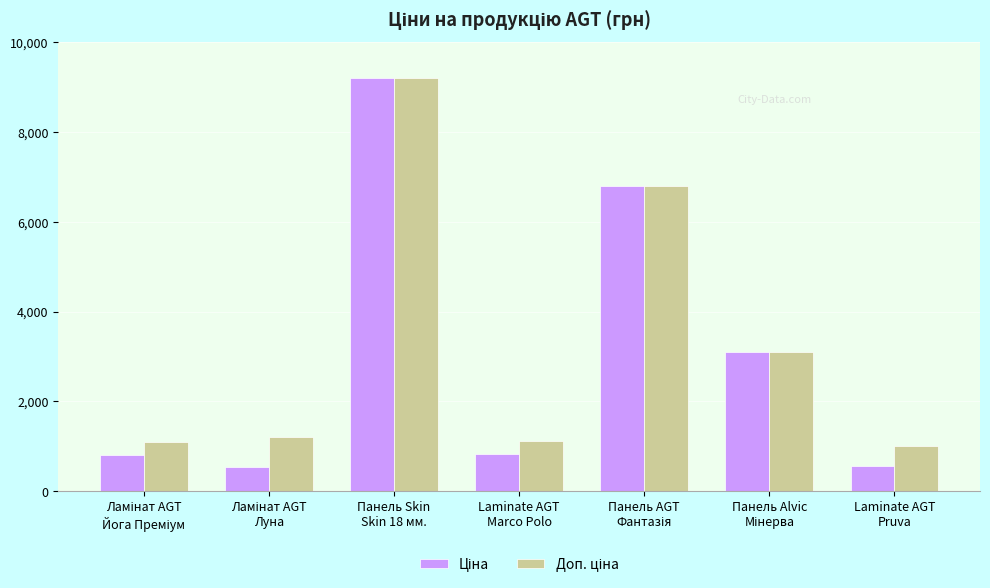

At how many categories does at least one series exceed 5887?

2